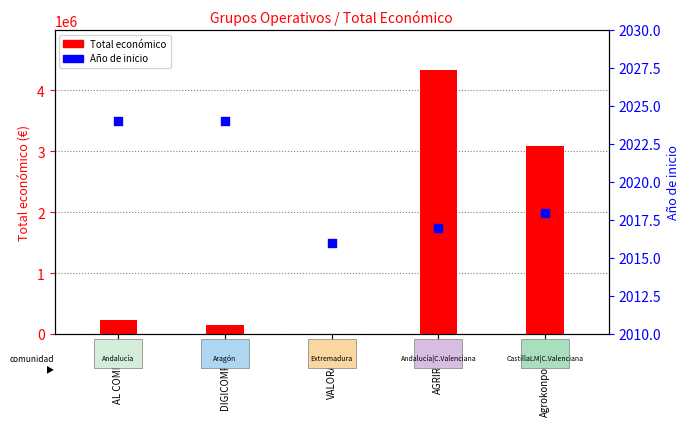

At which category is the sum across all series the highest?

AGRIREFIN